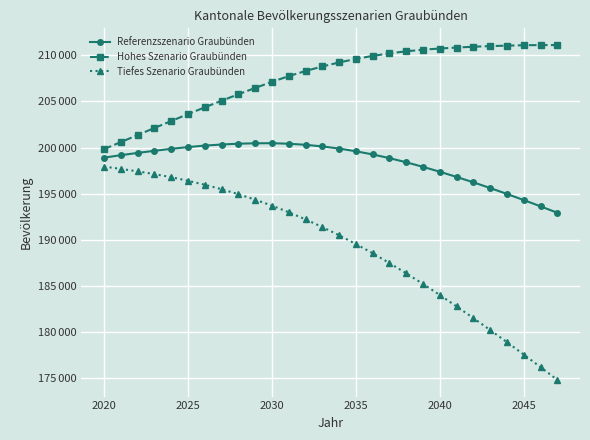

What is the difference between the maximum and minimum values in the Referenzszenario Graubünden series?

7555